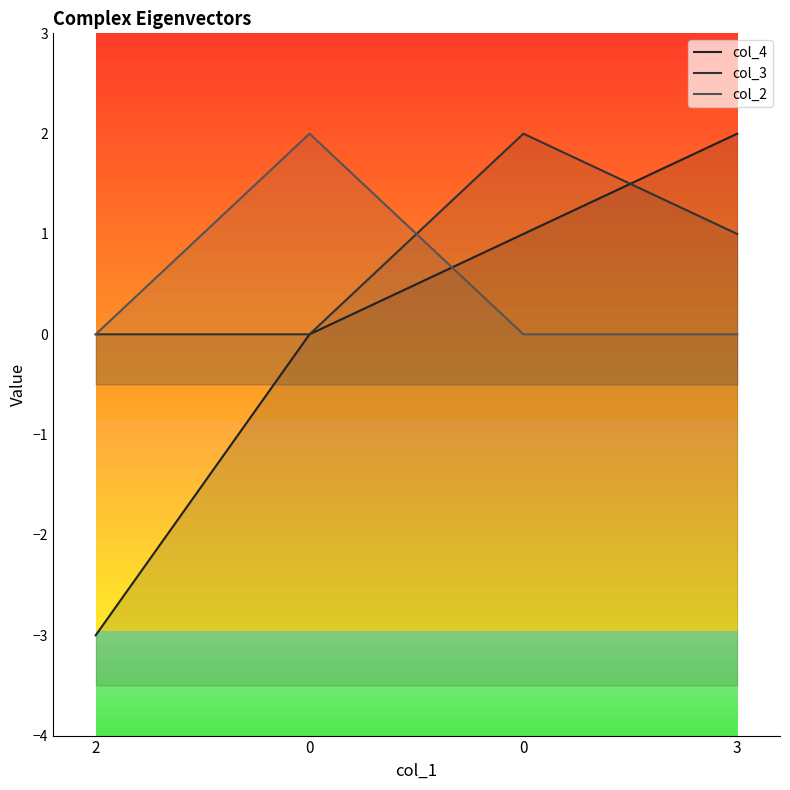

How many col_2 values are between 0 and 2?

4